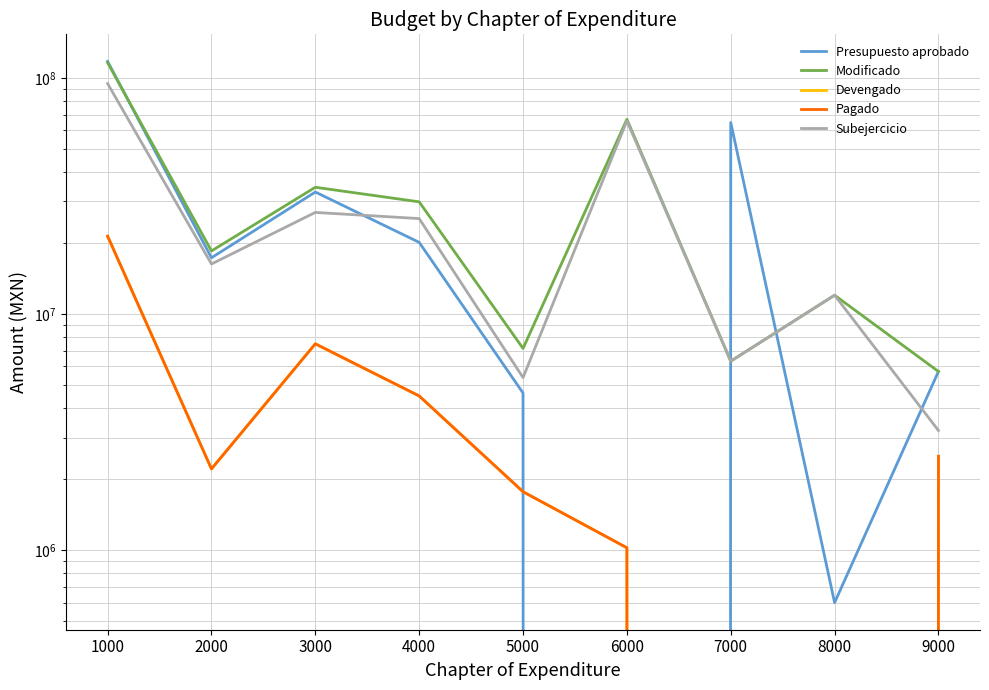

True or false: Pagado and Modificado cross at least once.

False